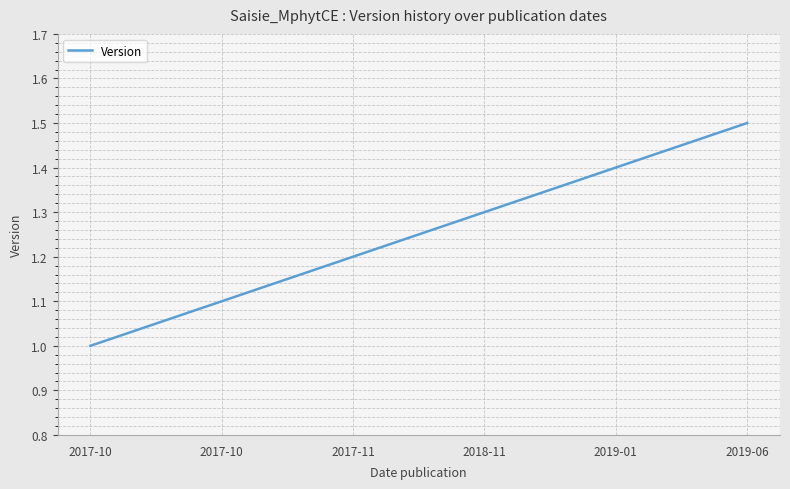

True or false: the data has more than 1 interior local peaks.

False